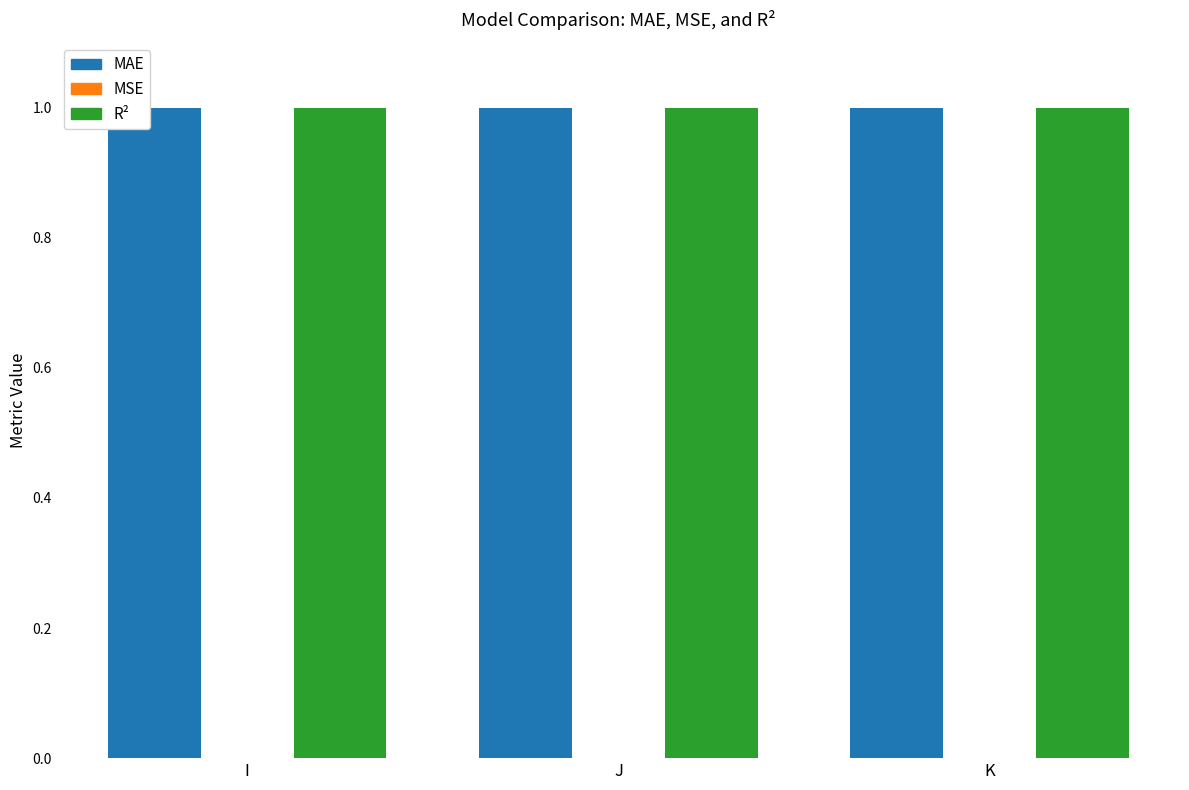

Which series has the largest range (max minus min)?

MAE